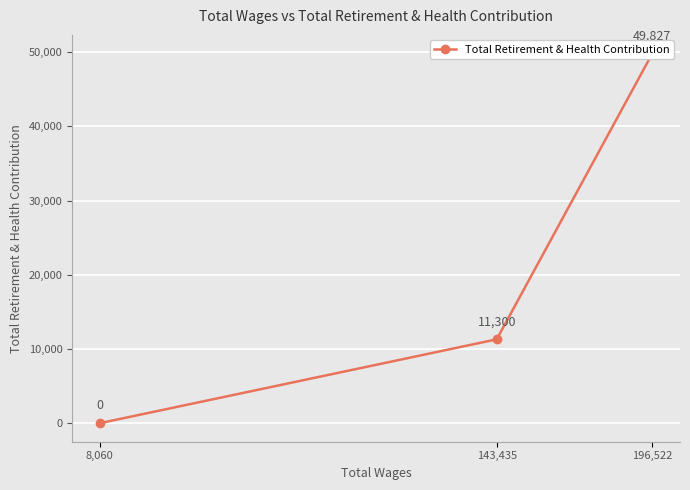

How many values are below 11300?

1